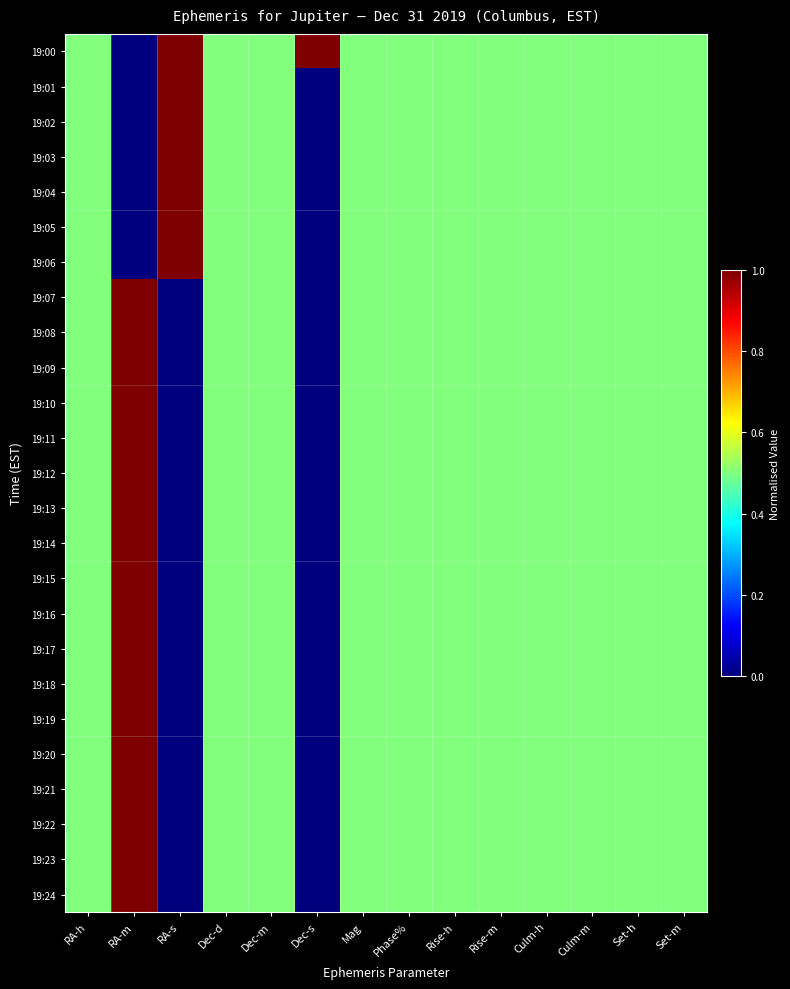

Rank the series at Dec-d from highest to lowest value.

19:00, 19:01, 19:02, 19:03, 19:04, 19:05, 19:06, 19:07, 19:08, 19:09, 19:10, 19:11, 19:12, 19:13, 19:14, 19:15, 19:16, 19:17, 19:18, 19:19, 19:20, 19:21, 19:22, 19:23, 19:24